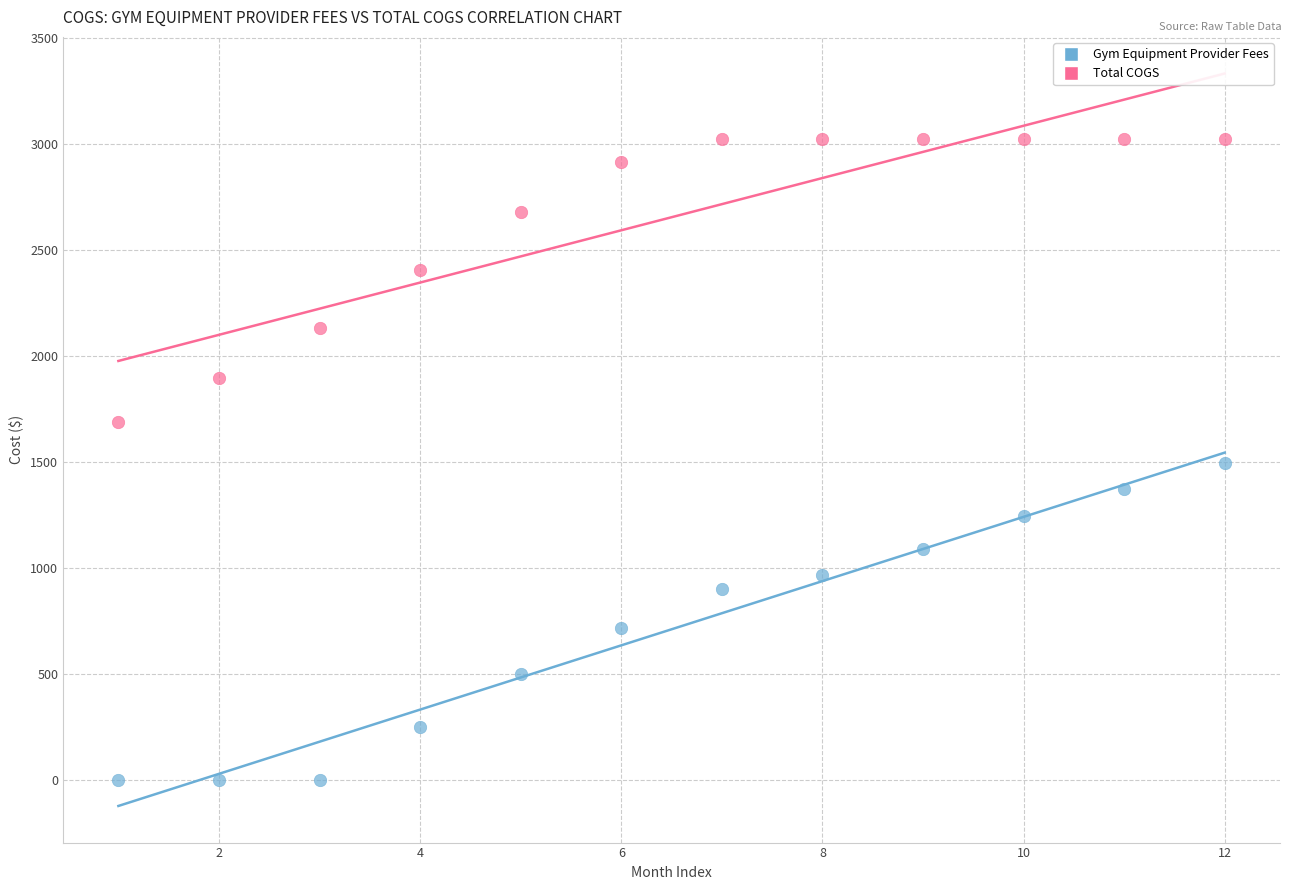

Across all data points, what is the range of X values (max minus min)?

11.0